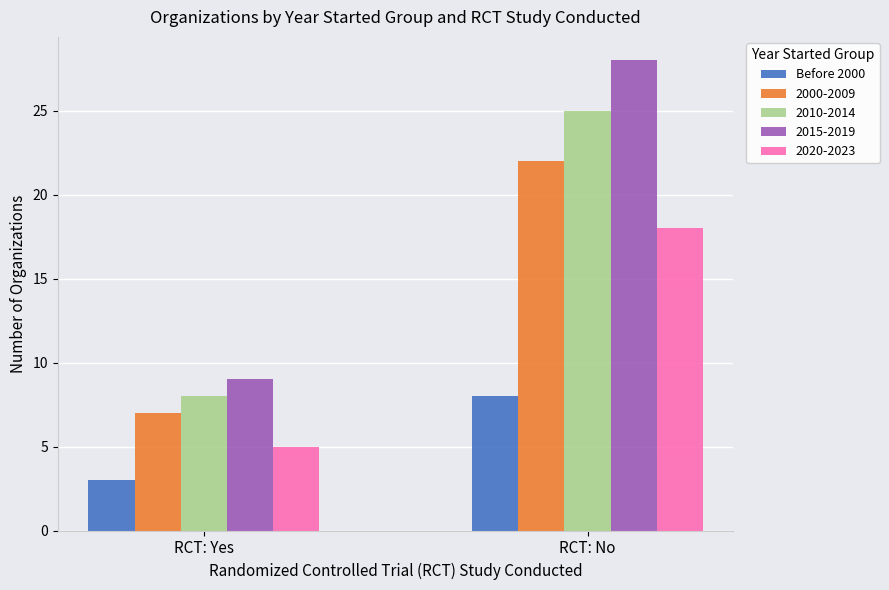

Which series has the largest range (max minus min)?

2015-2019